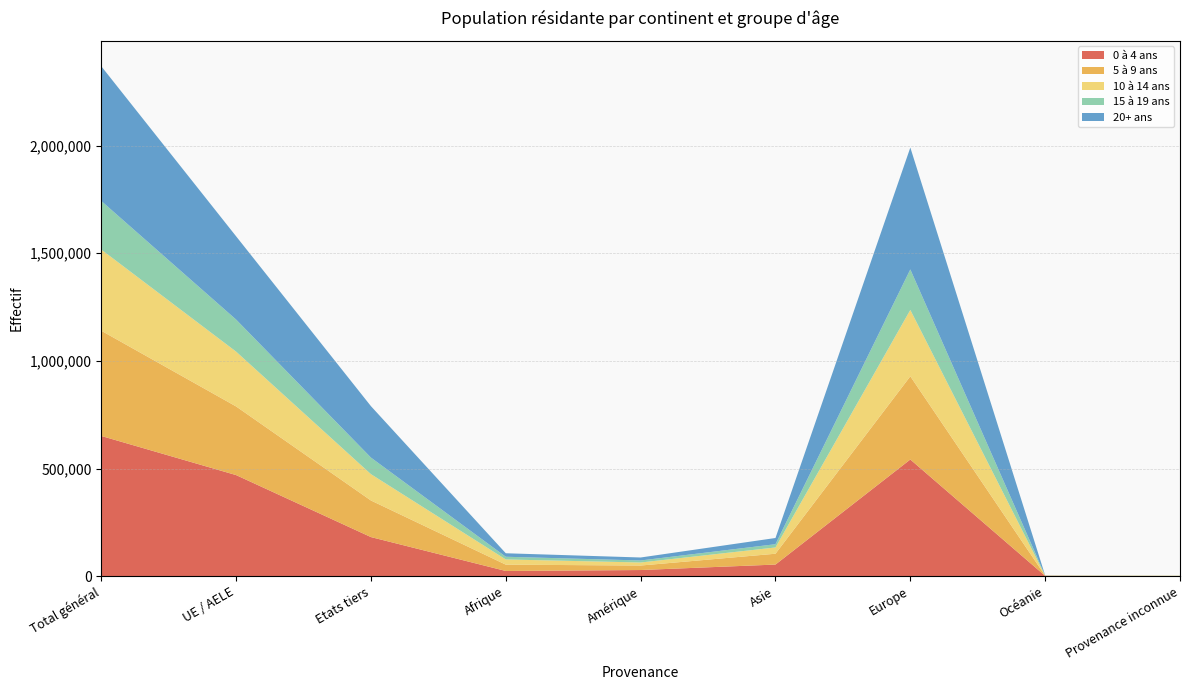

Reading left to right, what are all the values shown in this chart?

0 à 4 ans: 651388	469639	181749	24323	28758	54144	542064	1577	522
5 à 9 ans: 488750	318840	169910	29368	20833	50310	386435	940	864
10 à 14 ans: 376906	254604	122302	24182	14096	29123	308170	542	793
15 à 19 ans: 225726	148813	76913	12484	9426	15105	188140	333	238
20+ ans: 625594	386733	238861	16250	13861	28818	566008	462	195
Total: 2368364	1578629	789735	106607	86974	177500	1990817	3854	2612